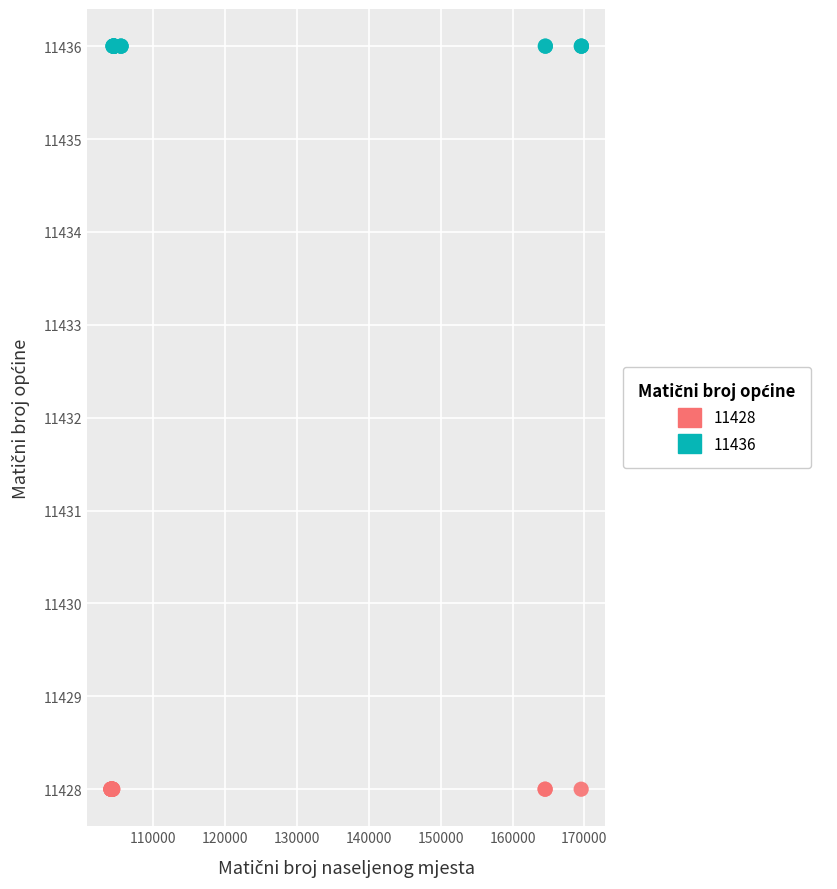

Which series reaches the minimum Y coordinate?

11428